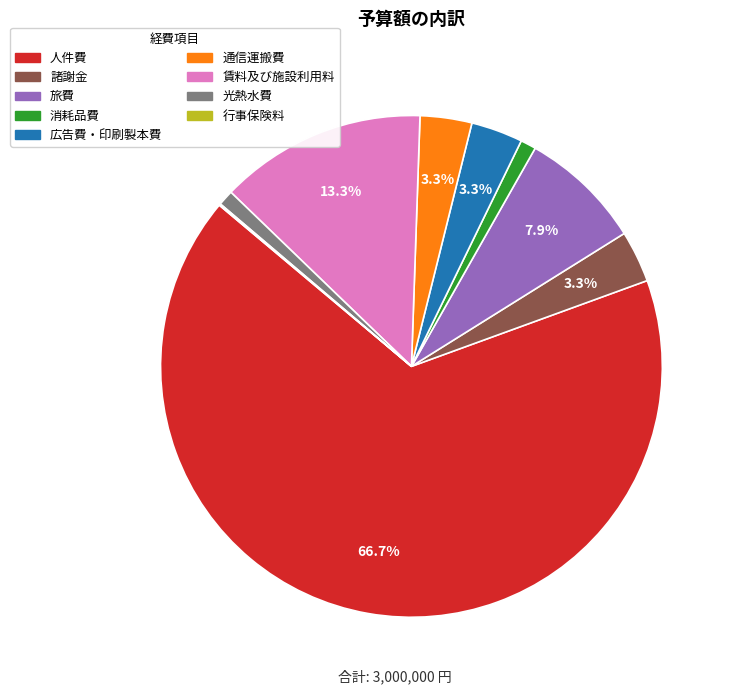

To the nearest percent, what is the difference between the 諸謝金 and 消耗品費 slice percentages?

2%